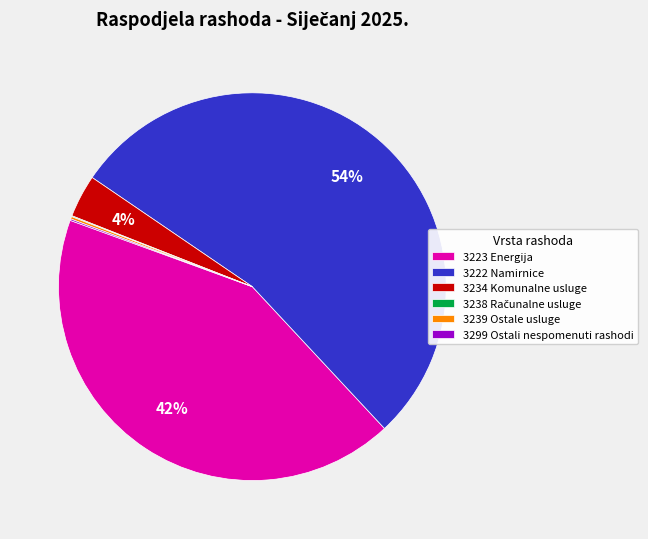

Which category has the biggest portion of the pie?

3222 Namirnice